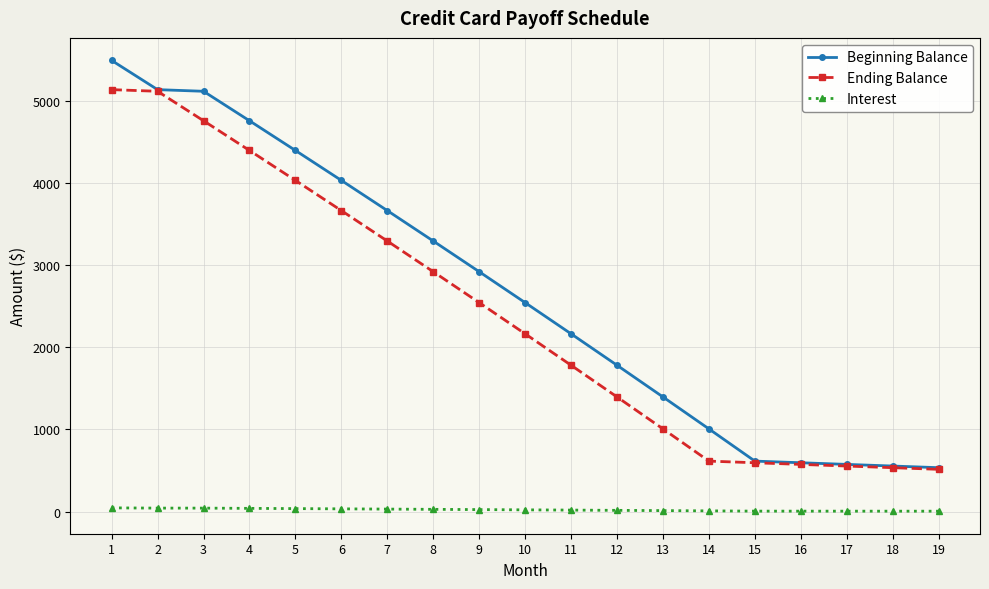

Where is Ending Balance nearest to the value 2823?

8